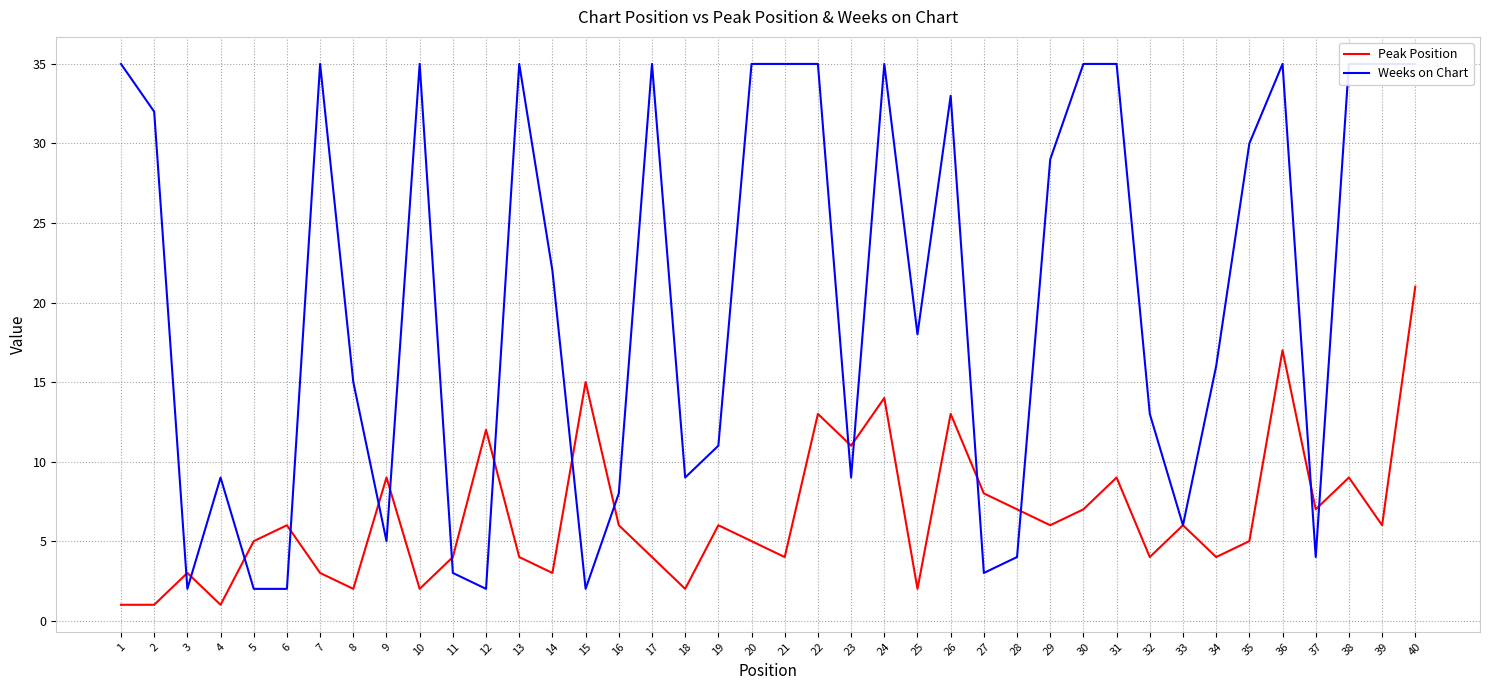

What is the difference between the highest and lowest values at 19?

5